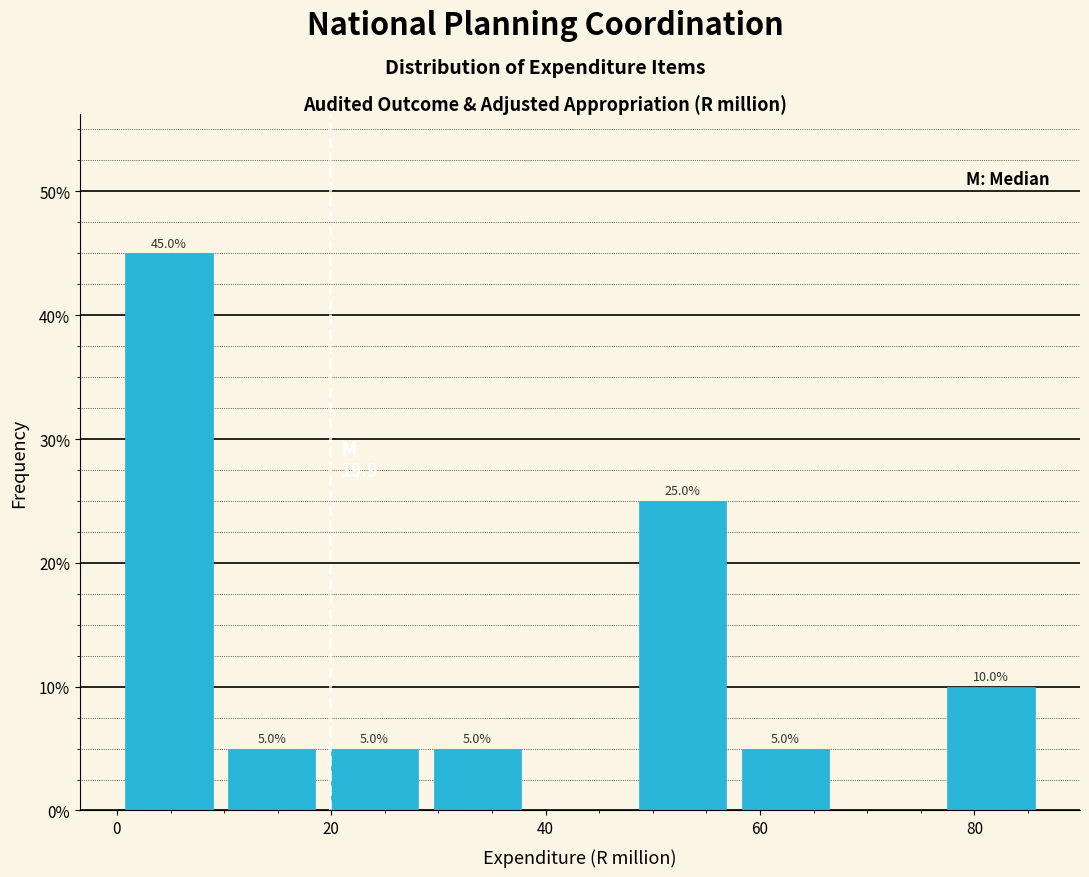

Which range on the x-axis has the tallest bar?

0 to 10